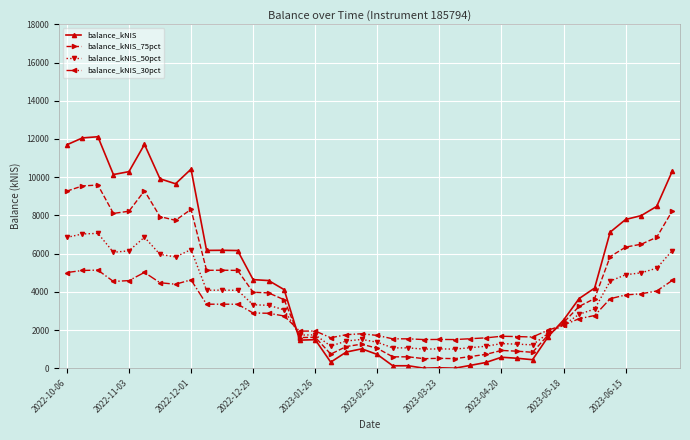

True or false: balance_kNIS_30pct has more than 2 interior local peaks.

True